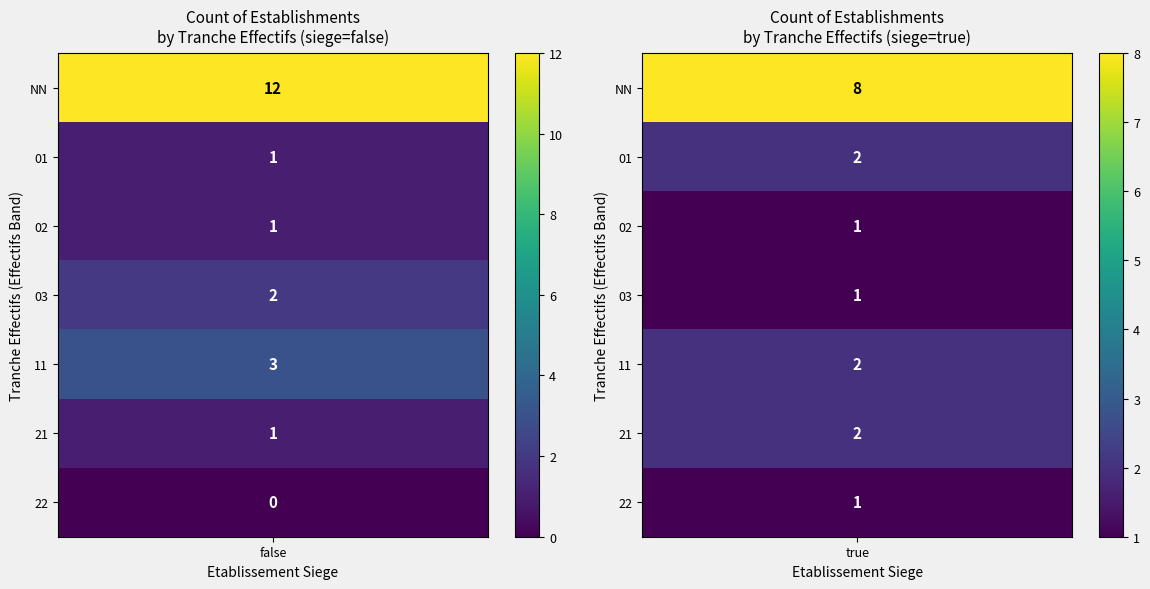

How many positive values are there?

13